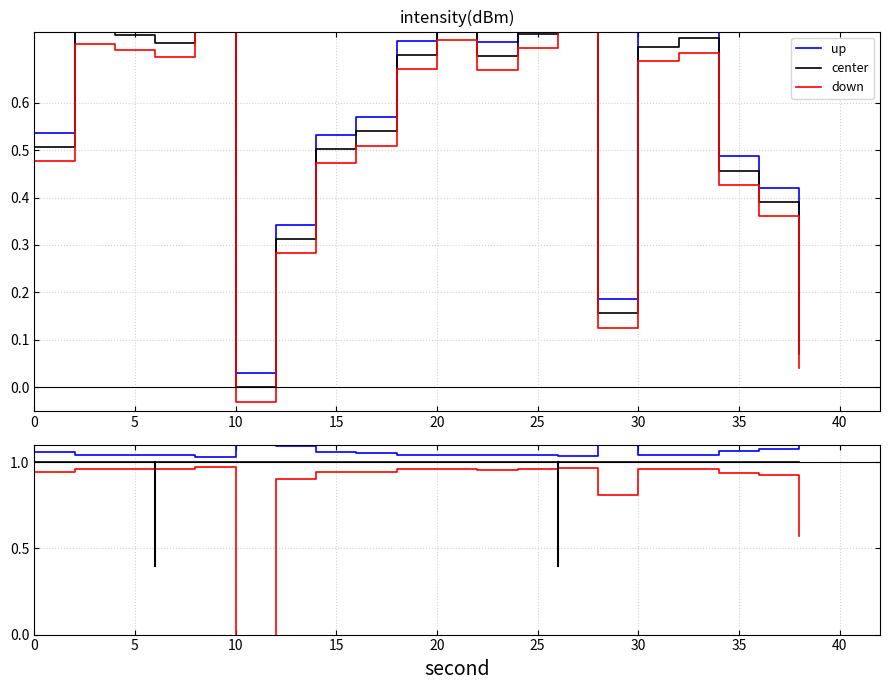

Reading left to right, list all the values displayed in this chart.

up: 1.1	1.0	1.0	1.0	1.0	30000000.0	1.1	1.1	1.1	1.0	1.0	1.0	1.0	1.0	1.2	1.0	1.0	1.1	1.1	1.4
center: 1.0	1.0	1.0	1.0	1.0	1.0	1.0	1.0	1.0	1.0	1.0	1.0	1.0	1.0	1.0	1.0	1.0	1.0	1.0	1.0
down: 0.9	1.0	1.0	1.0	1.0	-30000000.0	0.9	0.9	0.9	1.0	1.0	1.0	1.0	1.0	0.8	1.0	1.0	0.9	0.9	0.6